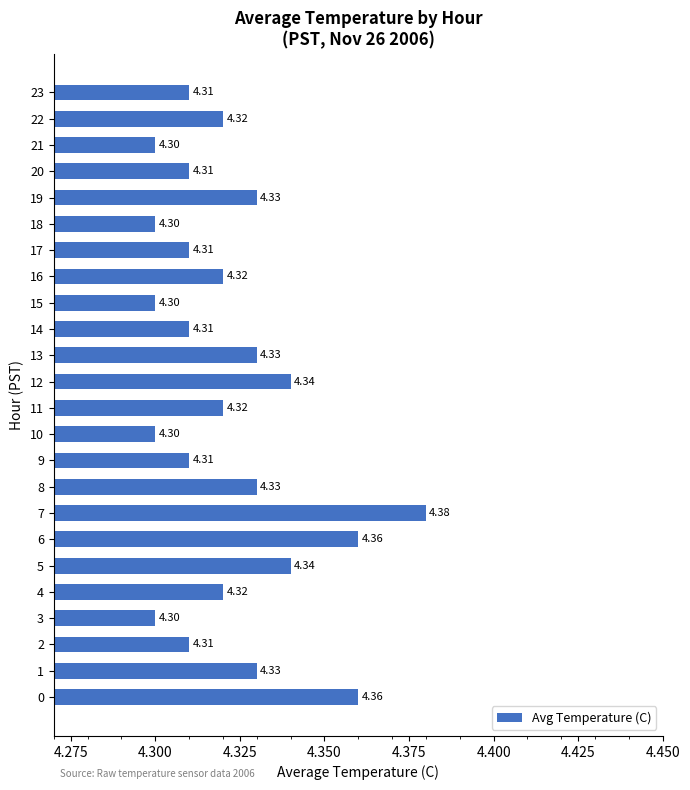

What is the average value?

4.3